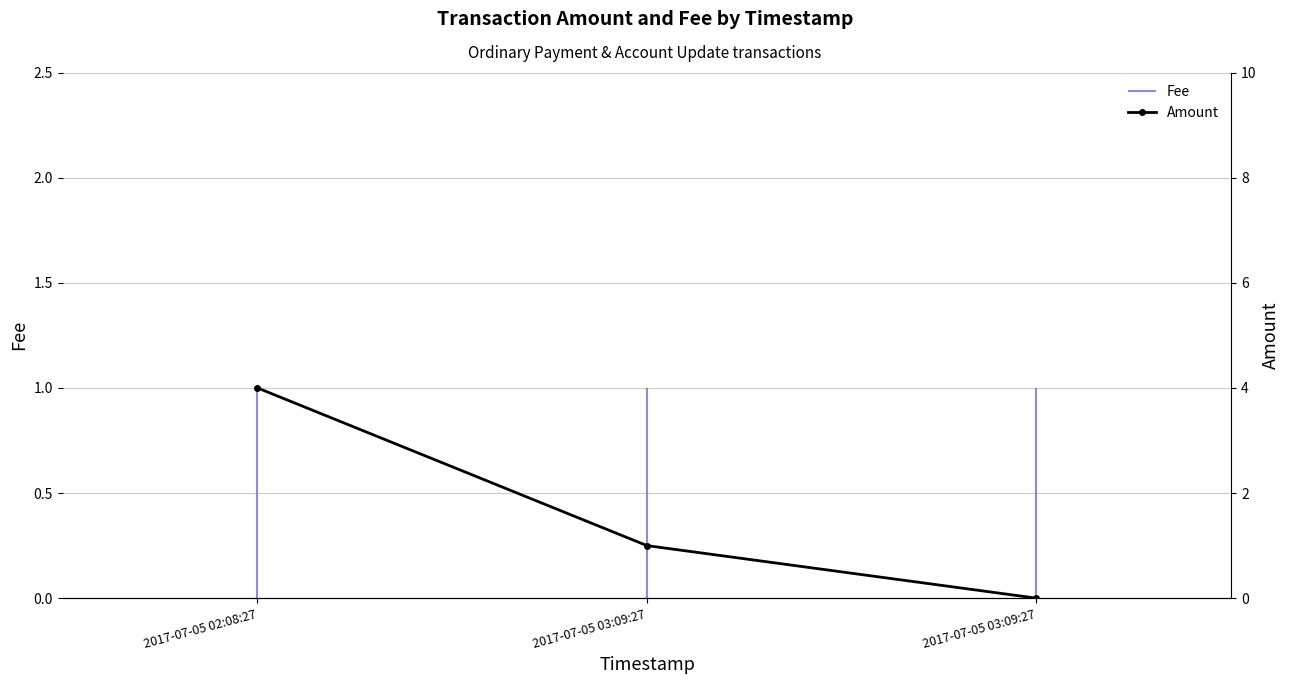

How many lines are shown in the chart?

1